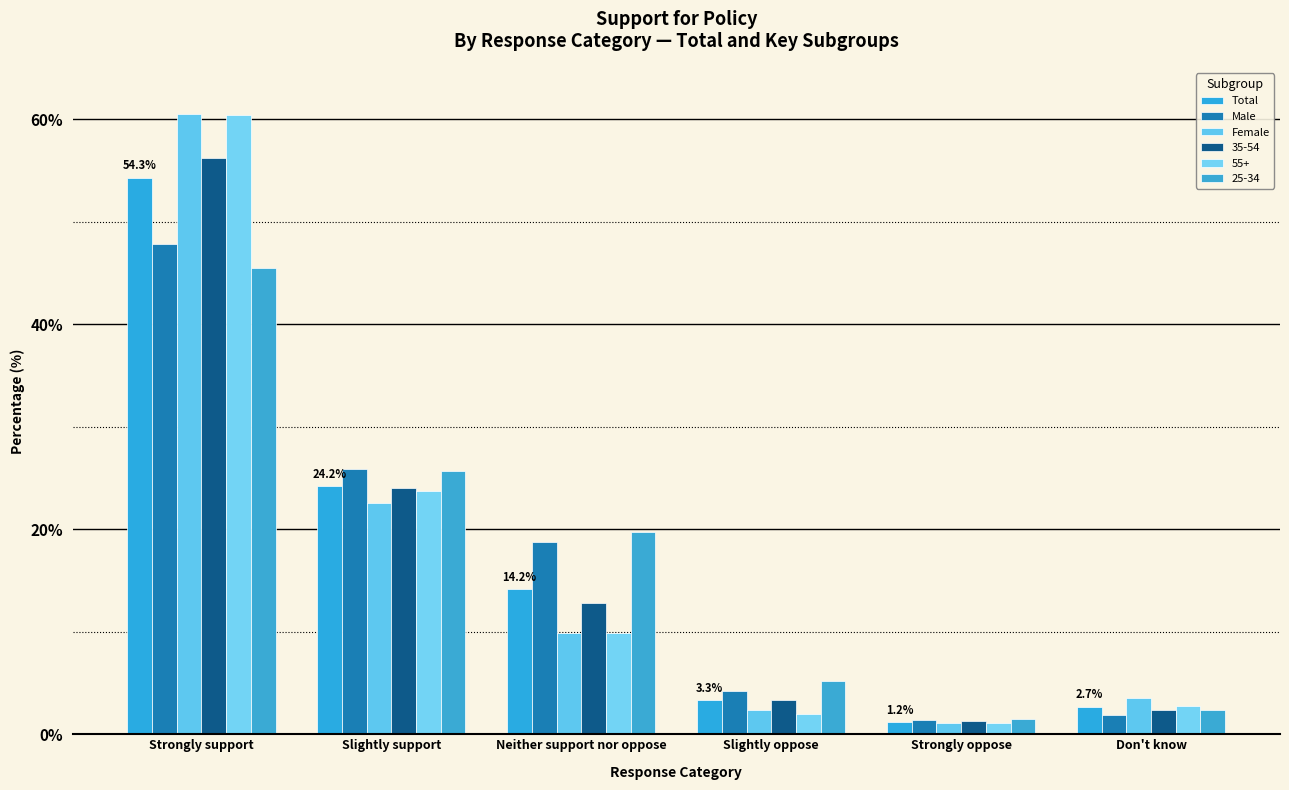

What is the minimum value for Male?

1.4